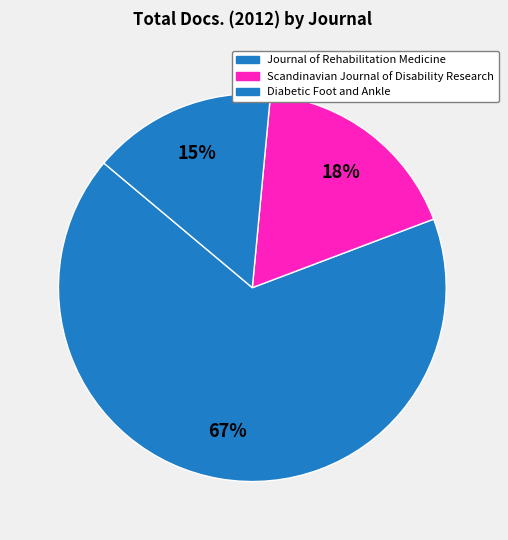

Do Diabetic Foot and Ankle and Journal of Rehabilitation Medicine together represent more than half of the pie?

Yes